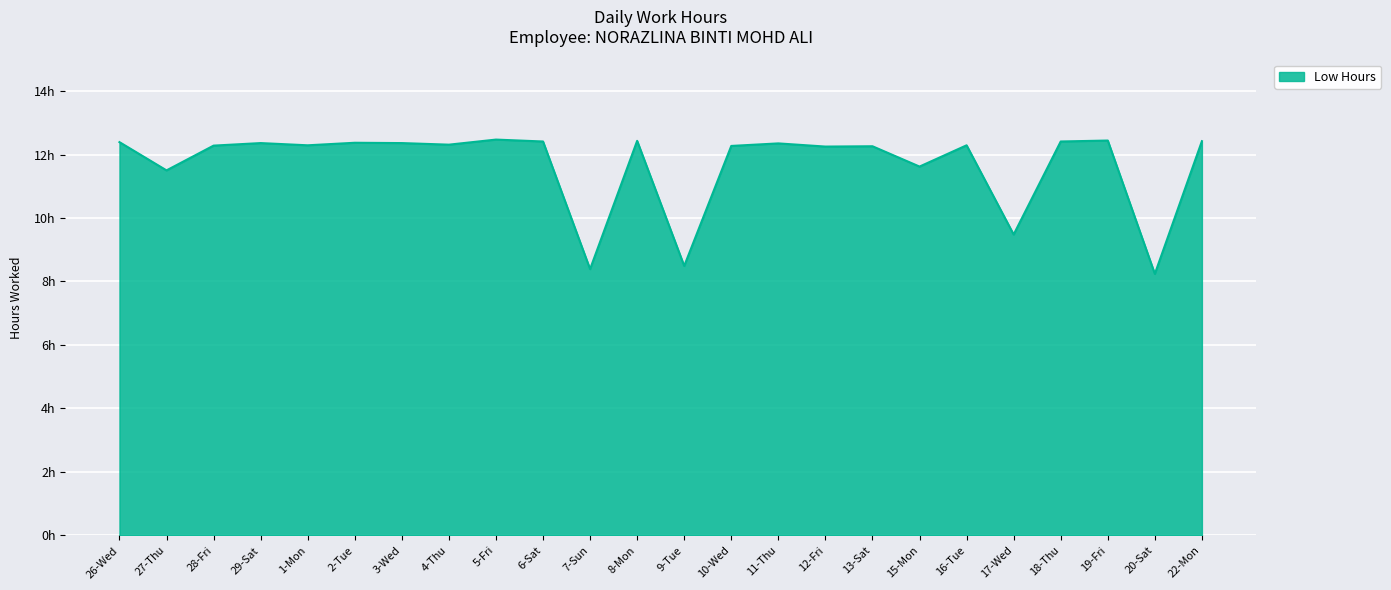

Which has a higher value, 6-Sat or 4-Thu?

6-Sat